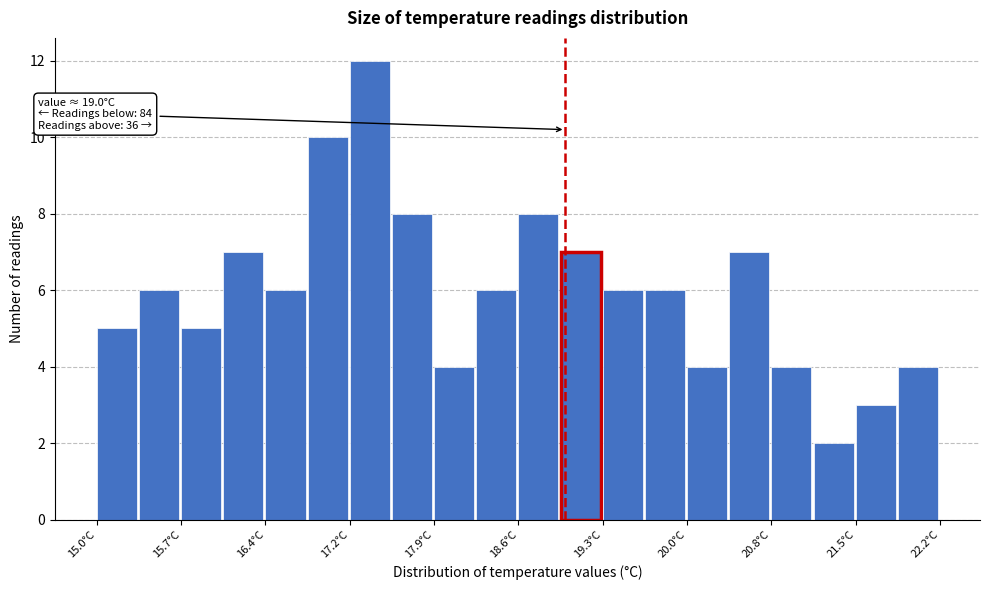

Around what value on the x-axis is the tallest bar? Give the approximate position of its centre, as read against the axis.

17.3